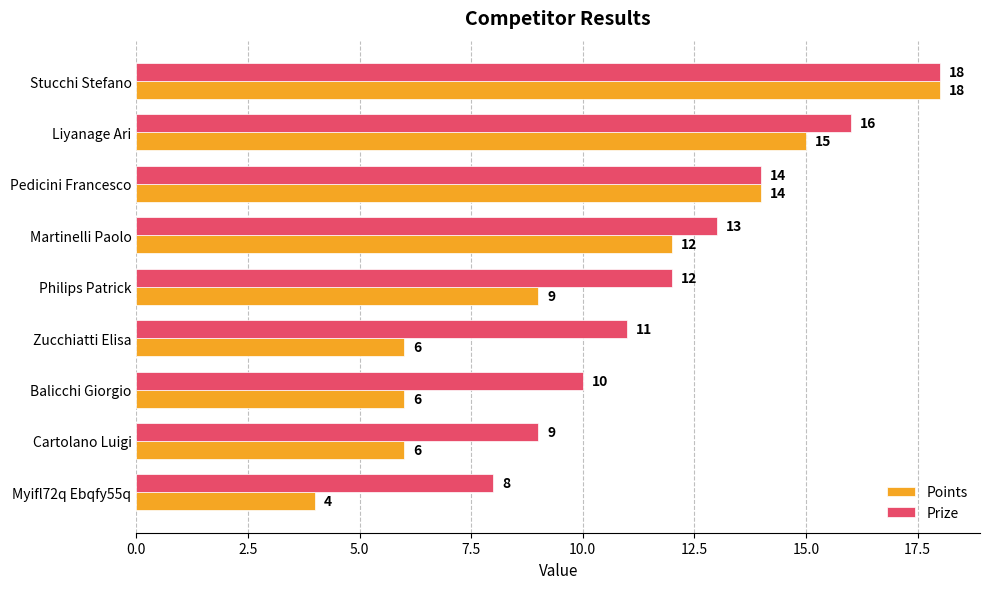

Rank the series at Philips Patrick from highest to lowest value.

Prize, Points